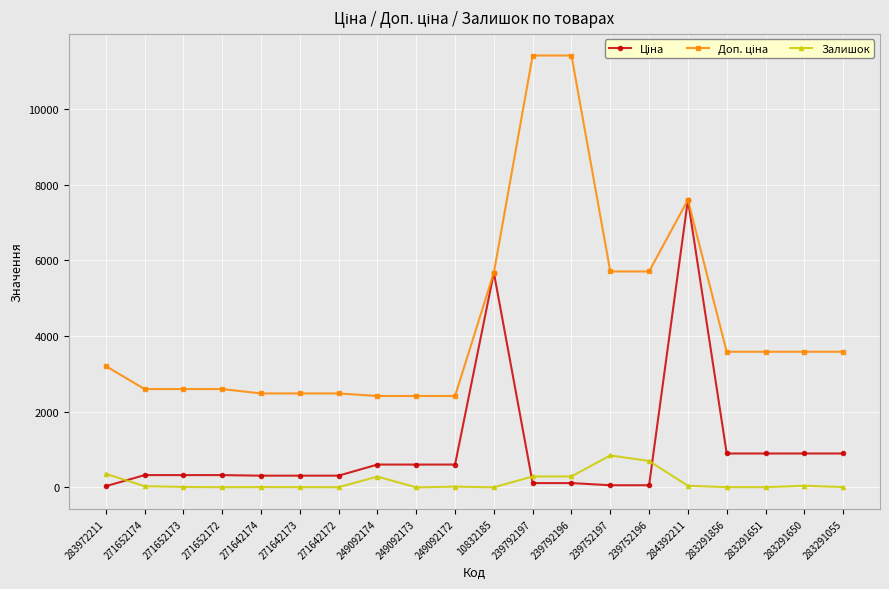

True or false: Залишок has more than 0 points higher than both neighbors.

True